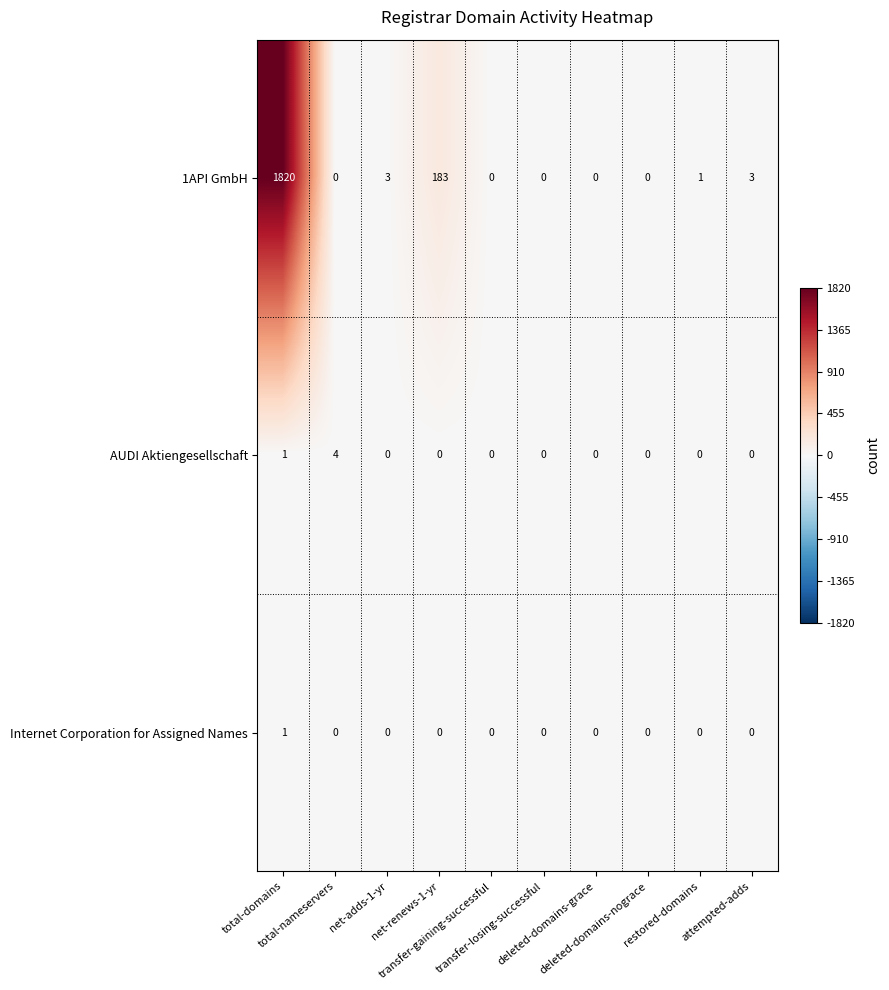

What is the difference between the maximum and minimum values in the 1API GmbH series?

1820